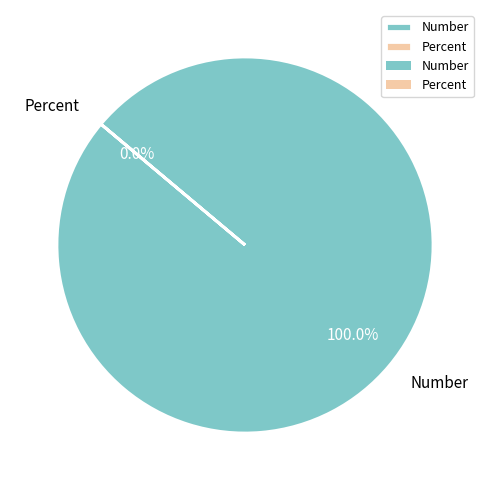

To the nearest percent, what is the difference between the largest and smallest slice percentages?

100%